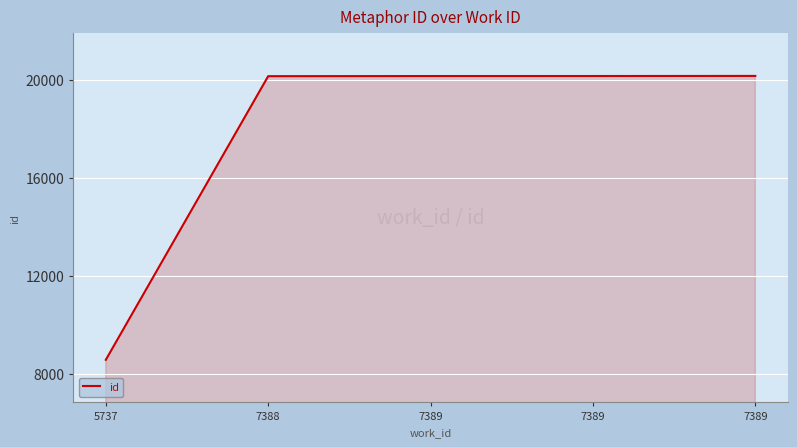

Rank the categories by value from lowest to highest.

5737, 7388, 7389, 7389, 7389